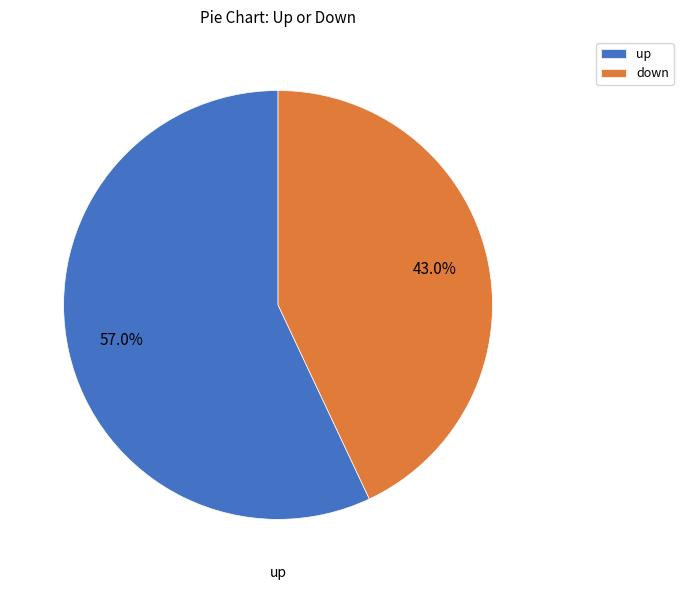

Which category has the smallest portion of the pie?

down